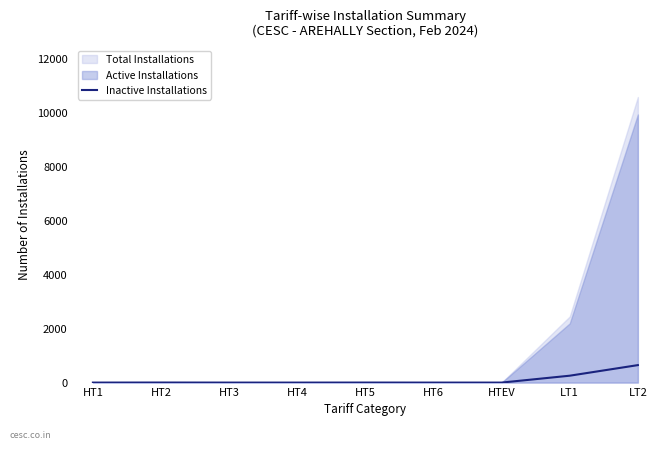

Reading right to left, extract all data points from this chart.

LT2=647	LT1=255	HTEV=0	HT6=0	HT5=1	HT4=0	HT3=0	HT2=2	HT1=0